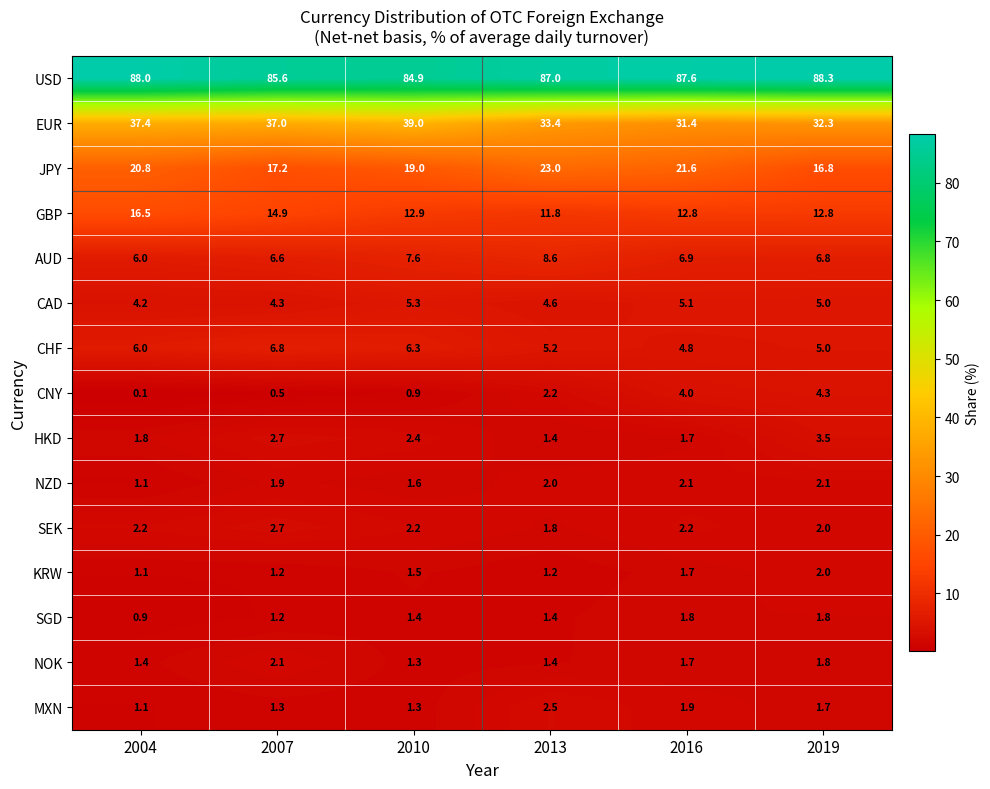

What is the greatest value displayed?

88.3